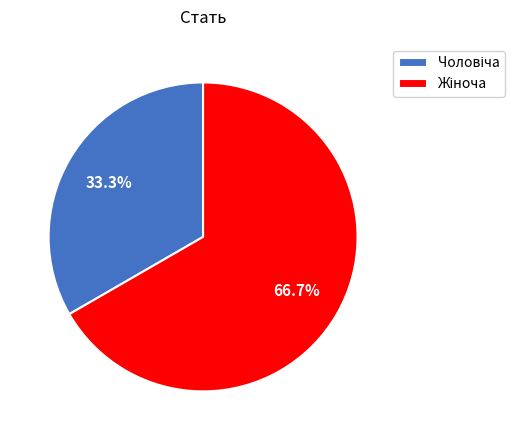

To the nearest percent, what is the difference between the largest and smallest slice percentages?

33%